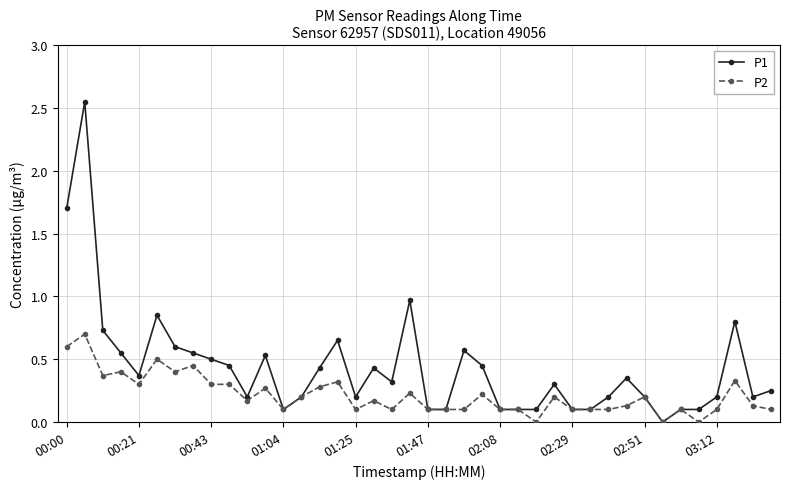

Which series has the largest total across all categories?

P1